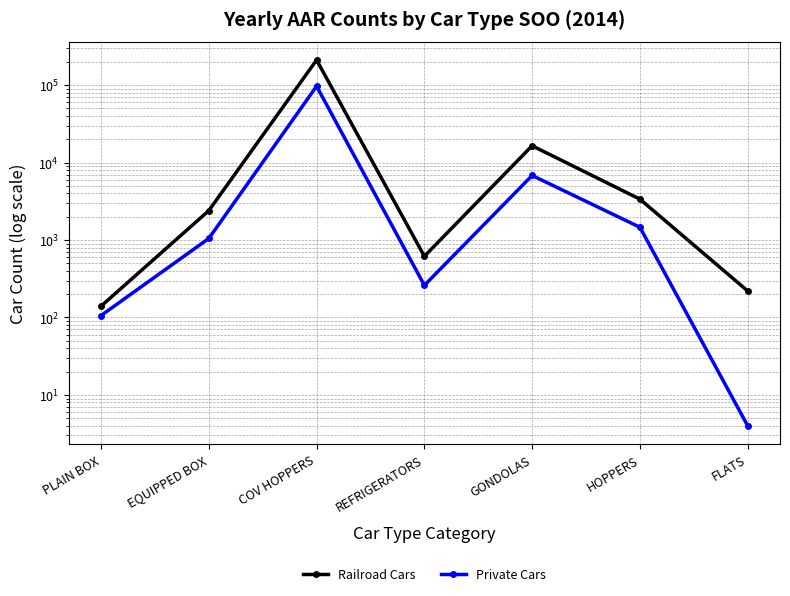

The value of Railroad Cars at EQUIPPED BOX is 2398. True or false?

True